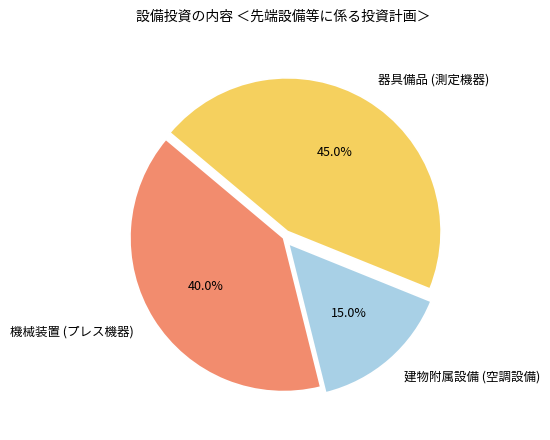

Is 建物附属設備 (空調設備) the majority of the pie?

No